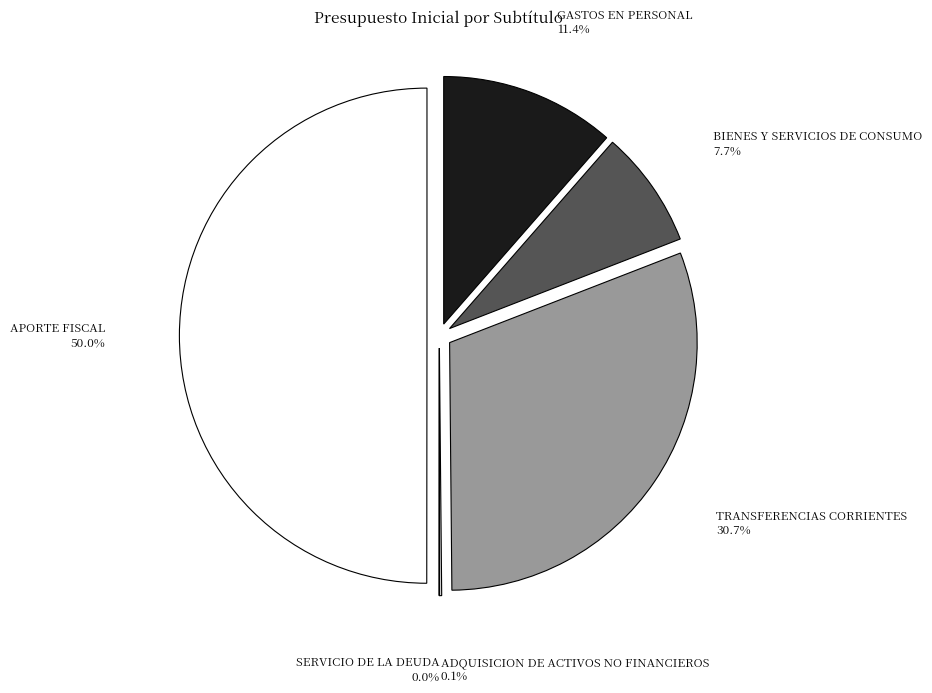

Which slice is the largest?

APORTE FISCAL